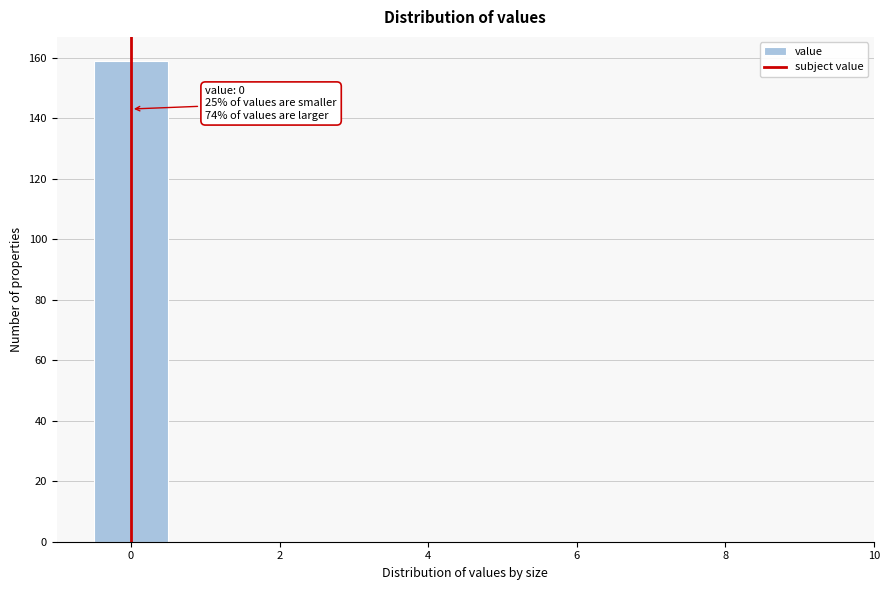

Which range on the x-axis has the tallest bar?

-0.5 to 0.5